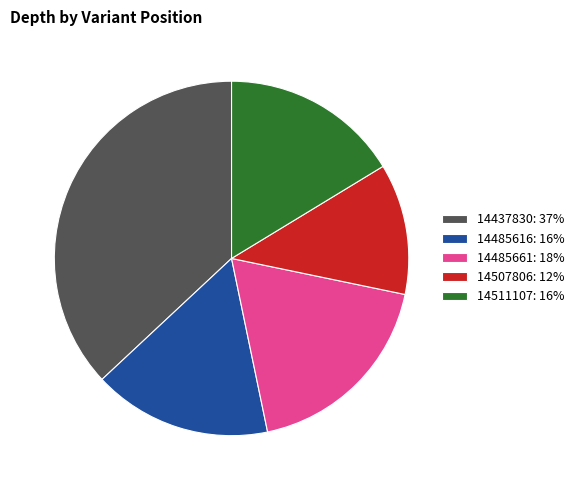

True or false: 14437830 accounts for 37% of the total.

True